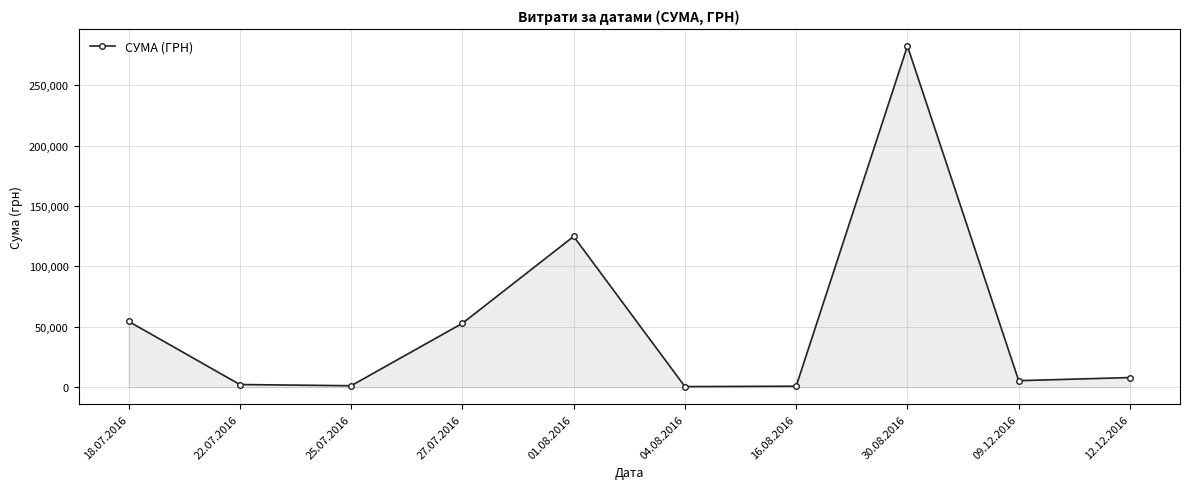

What is the greatest value displayed?

282495.1